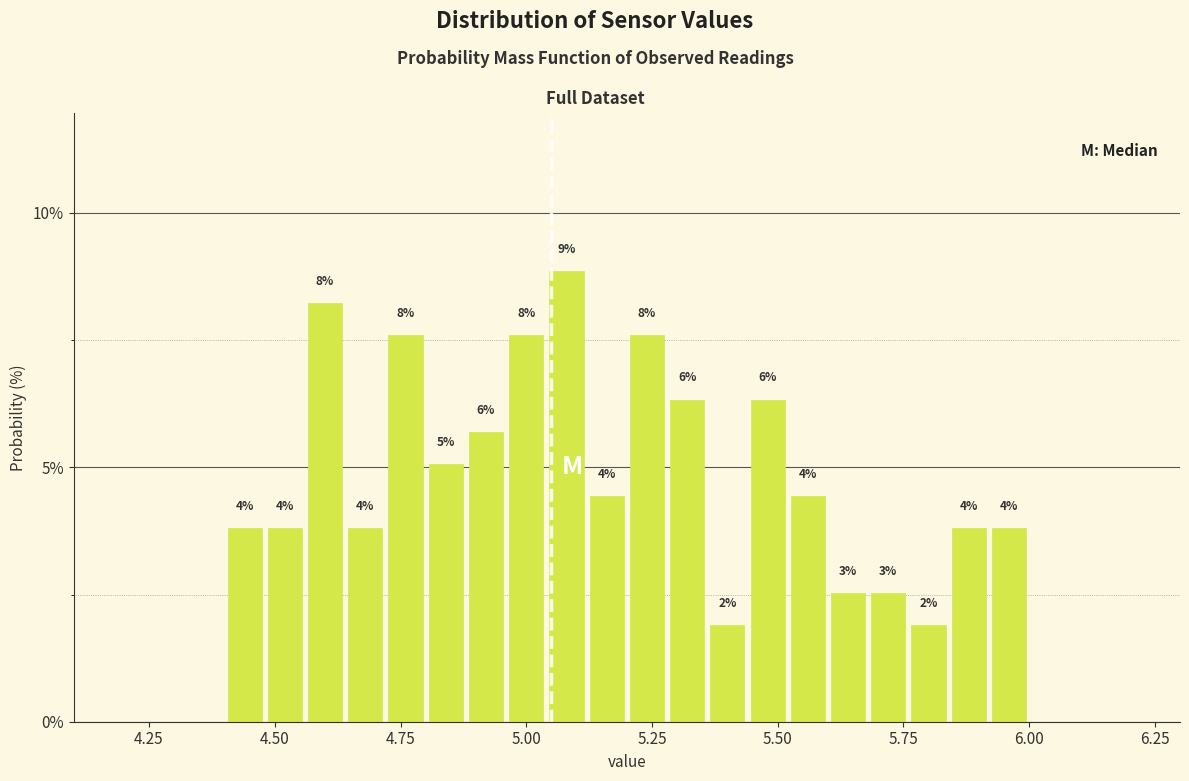

Read against the x-axis, roughly where is the centre of the tallest bar?

5.10